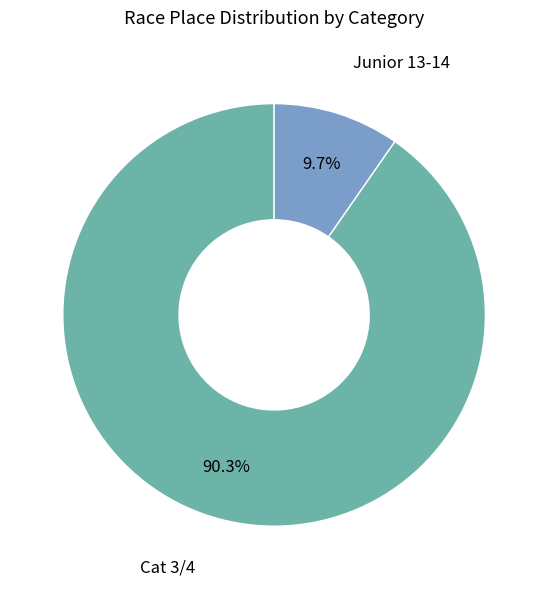

Do Cat 3/4 and Junior 13-14 together represent more than half of the pie?

Yes